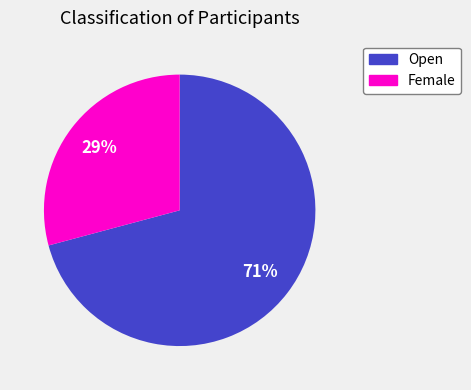

Is the sum of Female and Open greater than half?

Yes